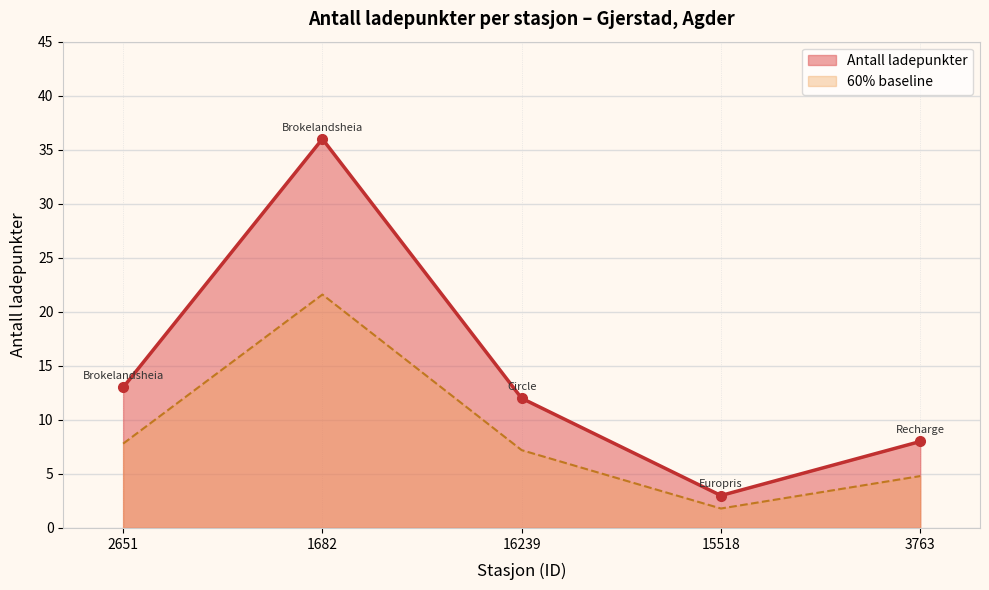

Reading right to left, transcribe all the data shown in this chart.

8	3	12	36	13